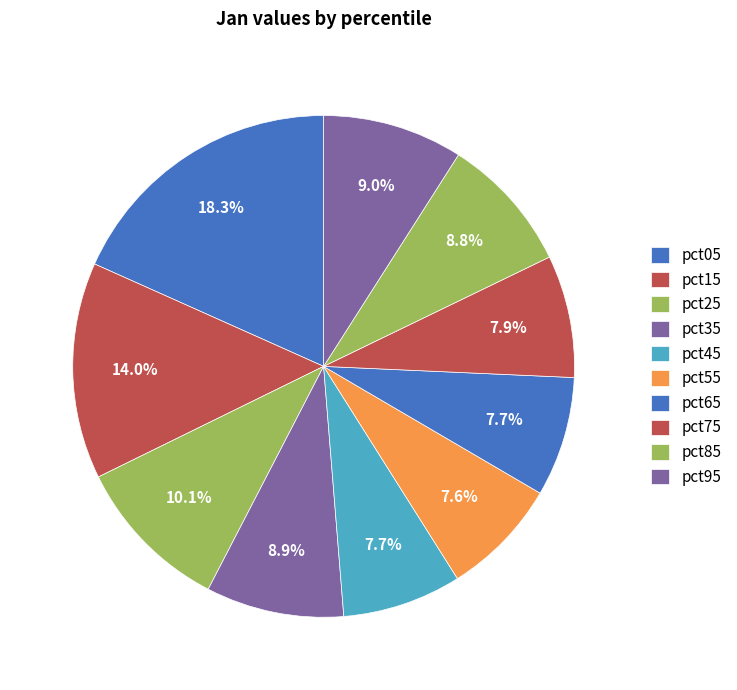

Count the number of slices in the pie.

10